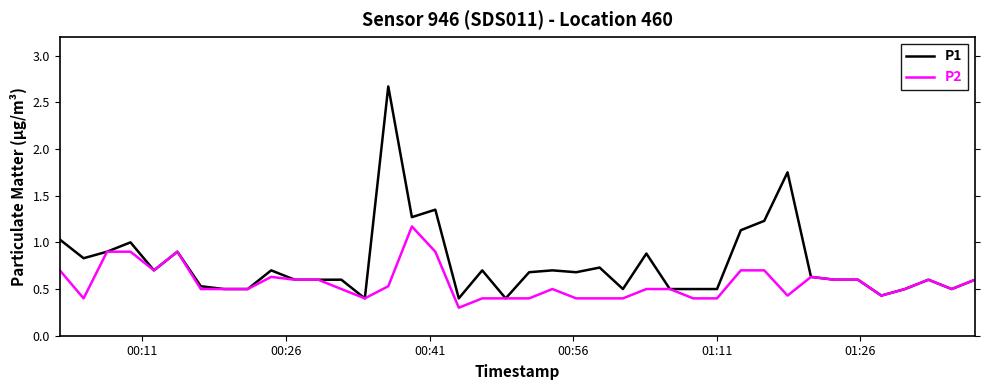

Does the chart display data point markers on the line(s)?

No